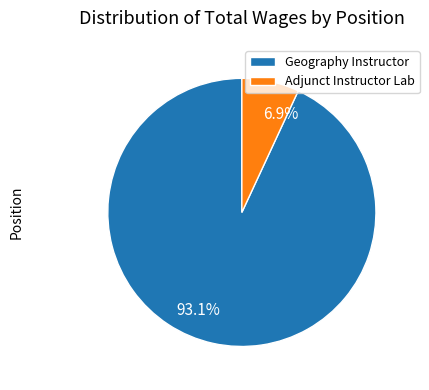

How many segments does this pie chart have?

2